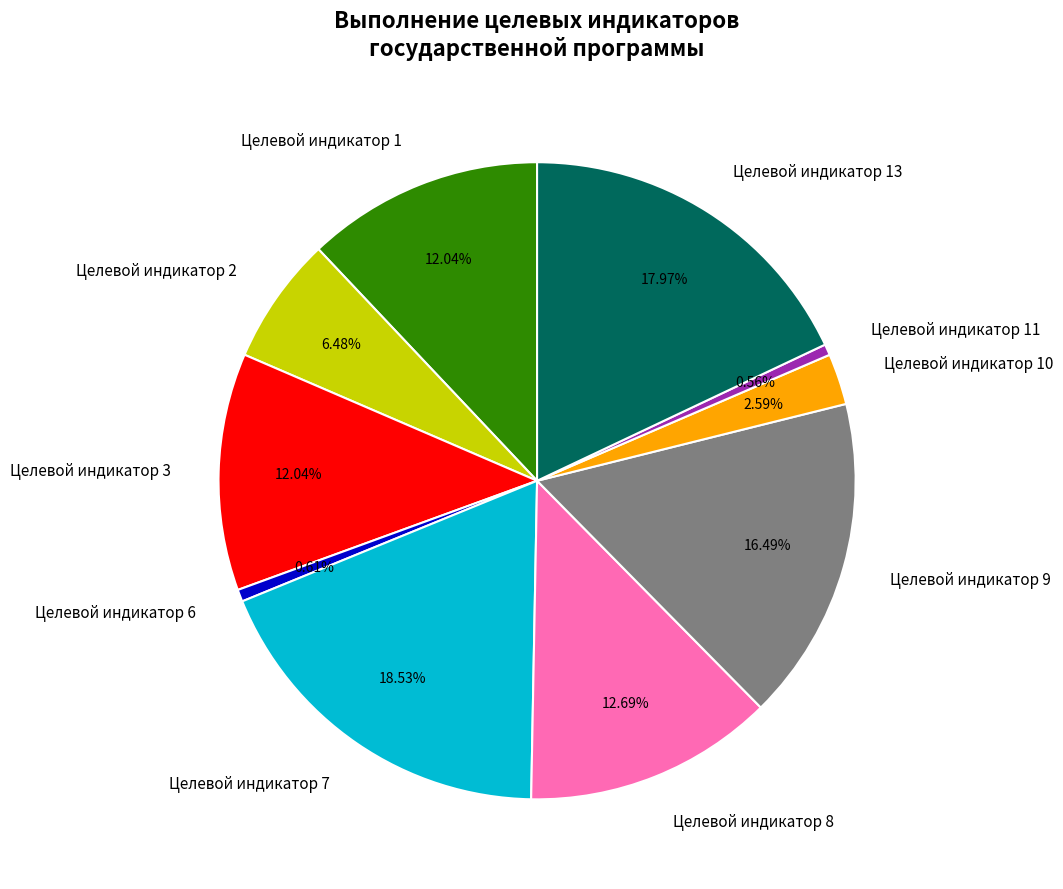

To the nearest percent, what portion does Целевой индикатор 13 represent?

18%